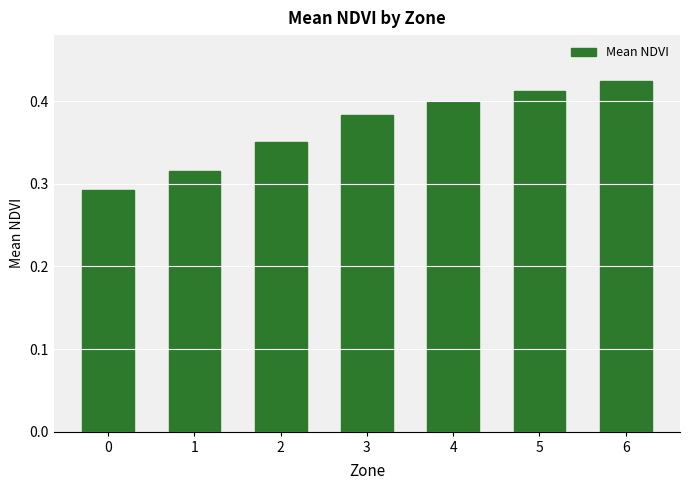

What is the difference between the second highest and minimum values?

0.1